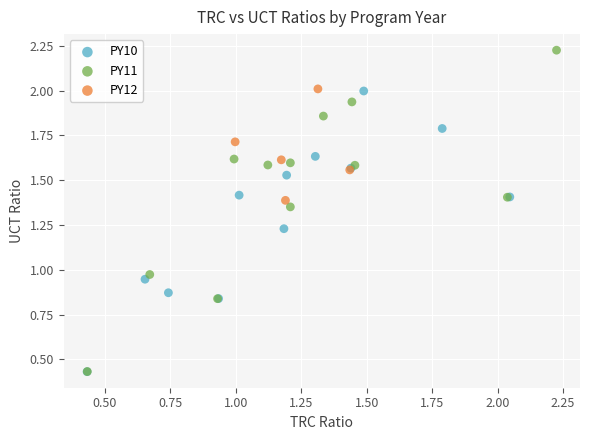

Which series reaches the maximum Y coordinate?

PY11